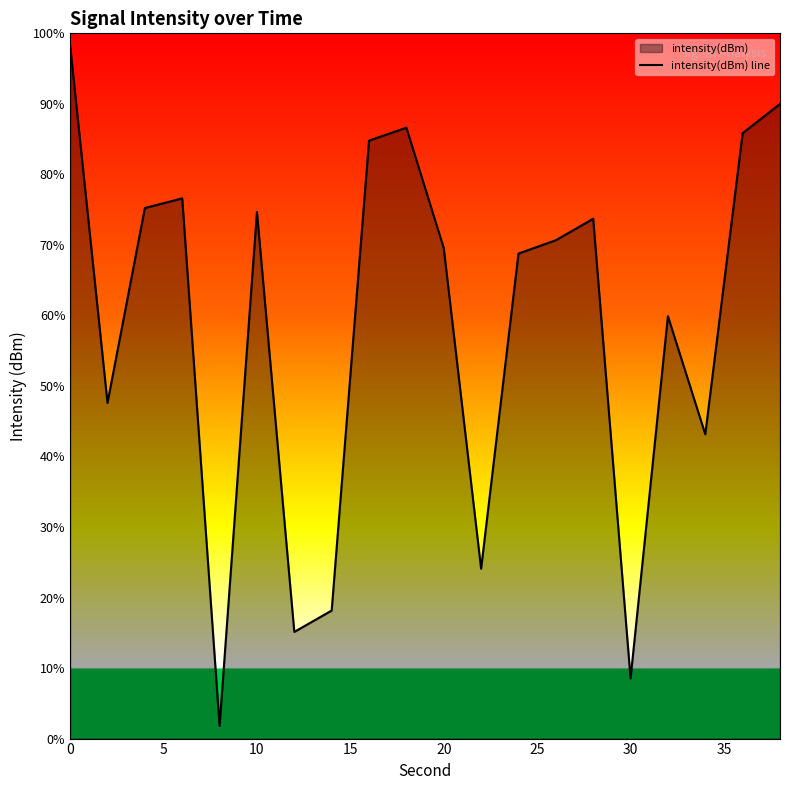

Which has a higher value, 20 or 30?

20